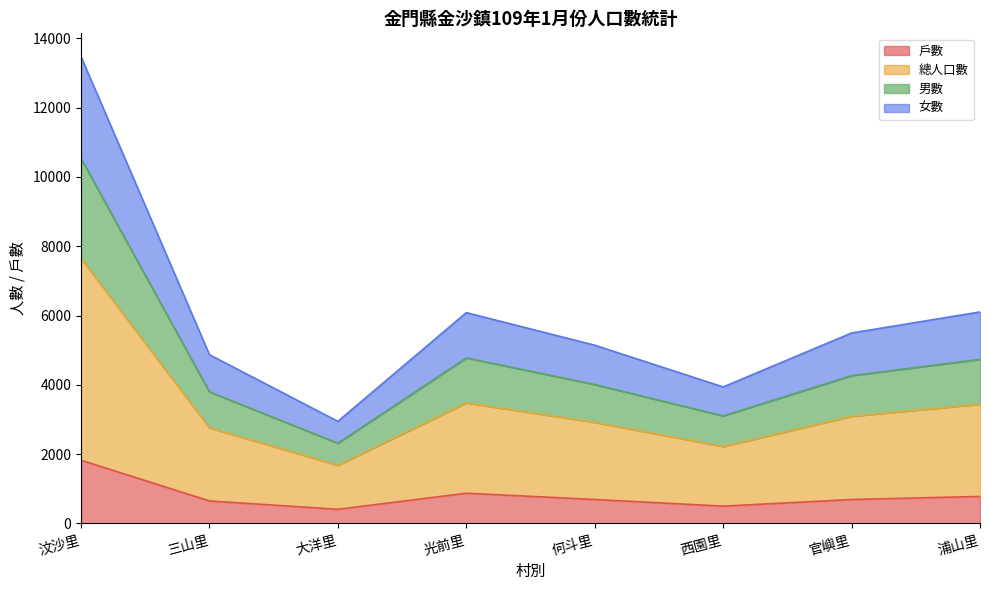

At how many categories does at least one series exceed 1836?

8